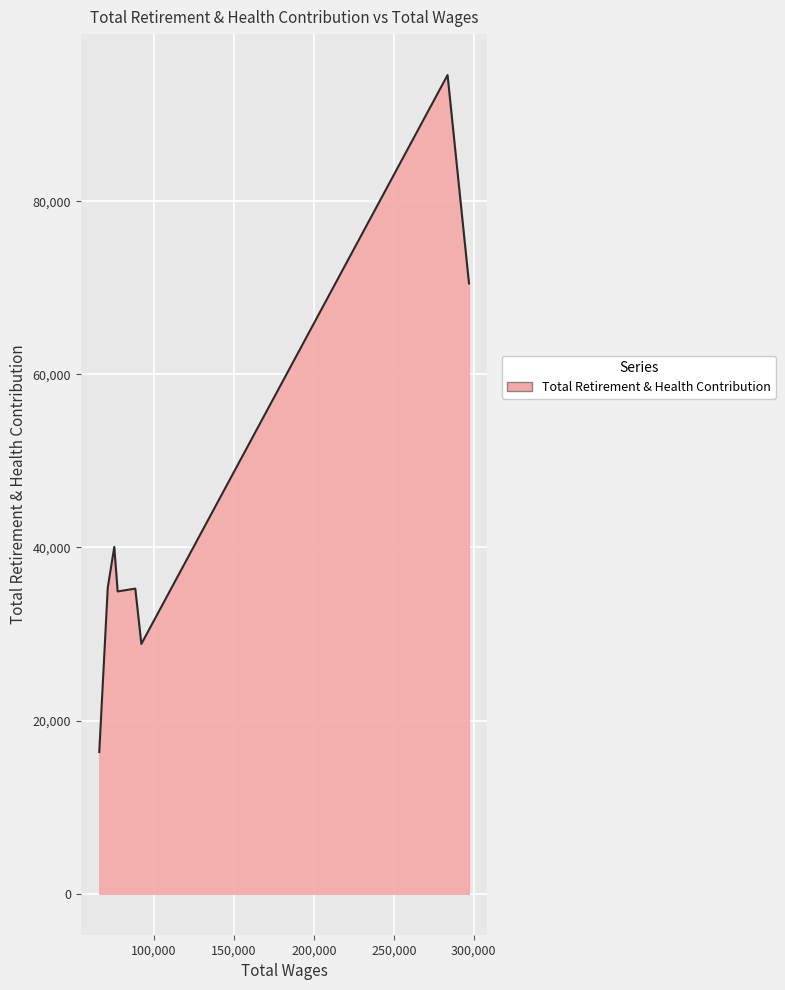

How many distinct data groups are displayed?

1